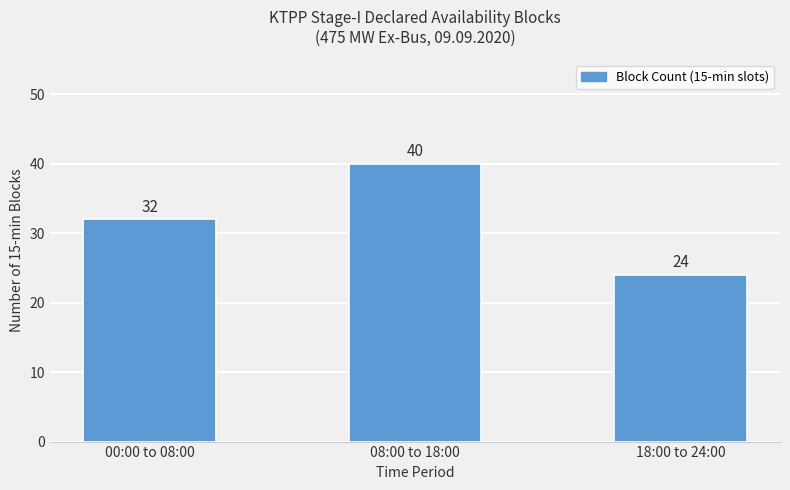

What is the change in value from 08:00 to 18:00 to 18:00 to 24:00?

-16